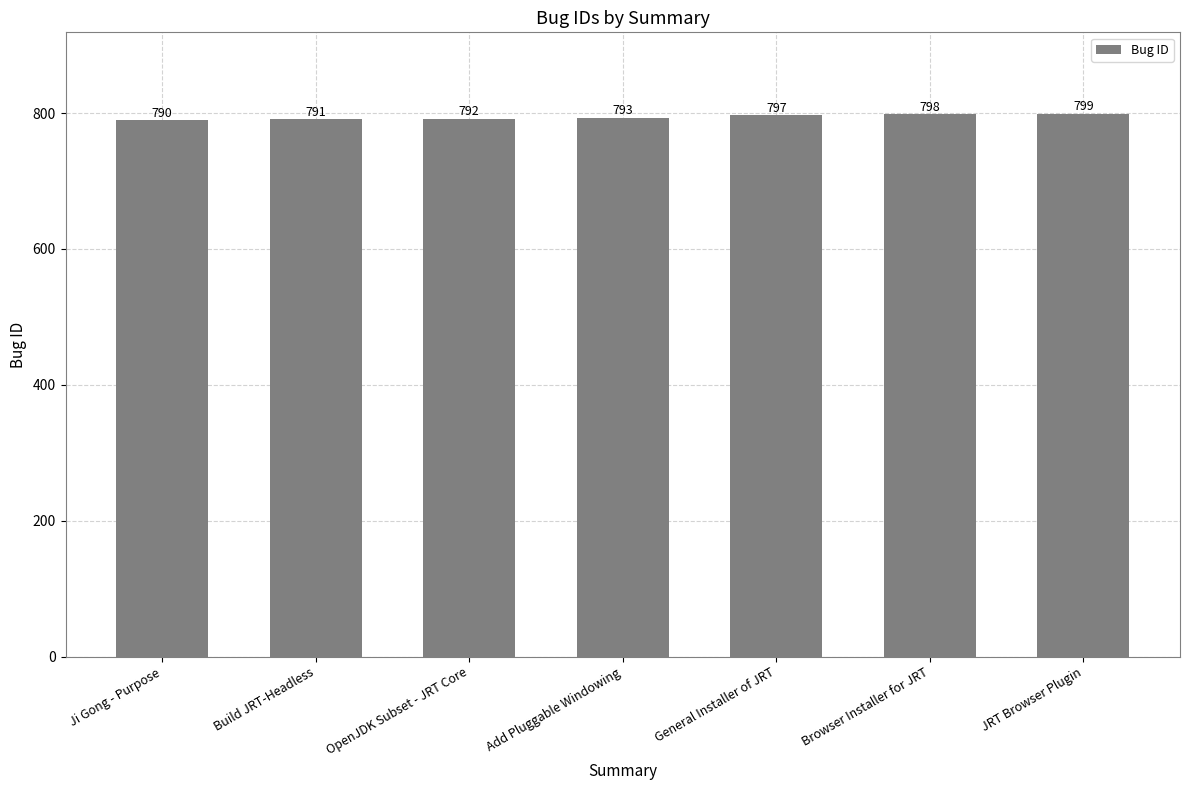

Rank the categories by value from highest to lowest.

JRT Browser Plugin, Browser Installer for JRT, General Installer of JRT, Add Pluggable Windowing, OpenJDK Subset - JRT Core, Build JRT-Headless, Ji Gong - Purpose